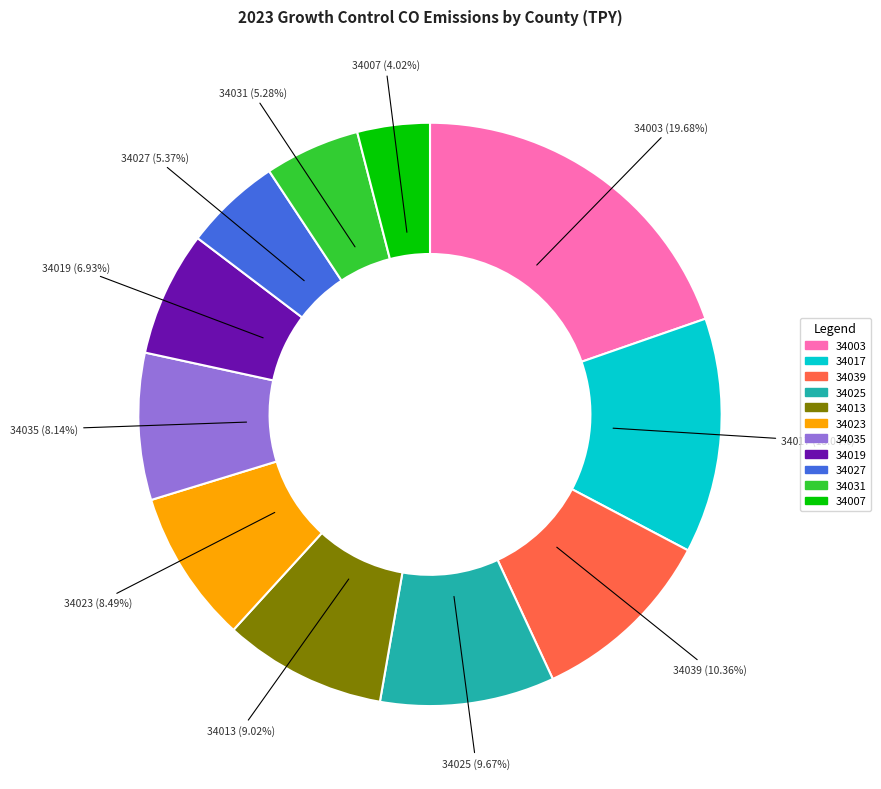

Which category has the biggest portion of the pie?

34003